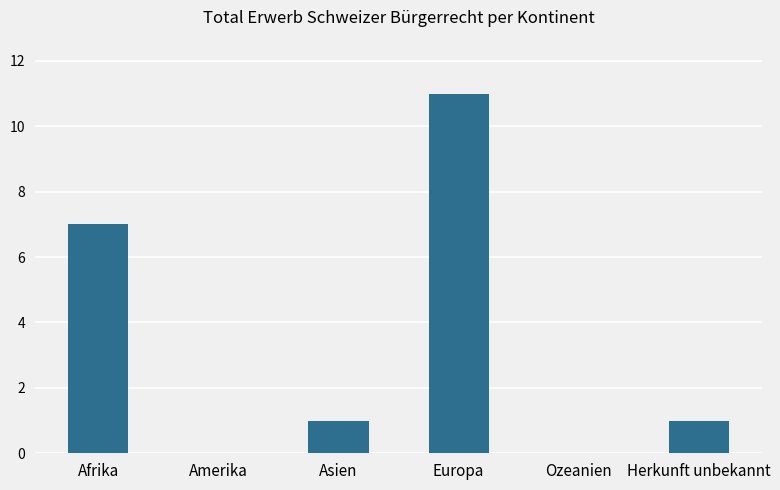

What is the change in value from Afrika to Amerika?

-7